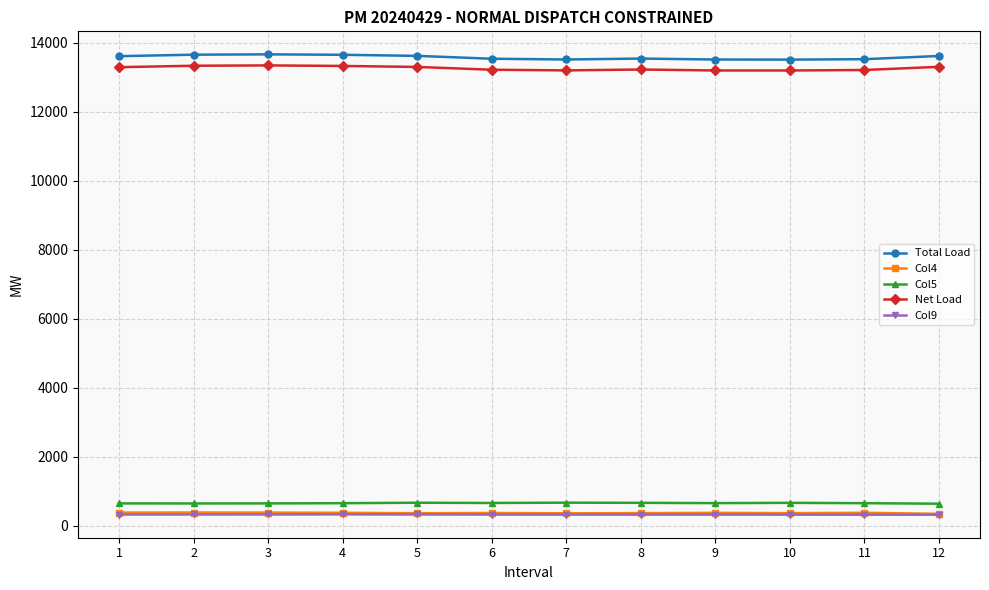

What is the minimum value shown in the chart?

313.8